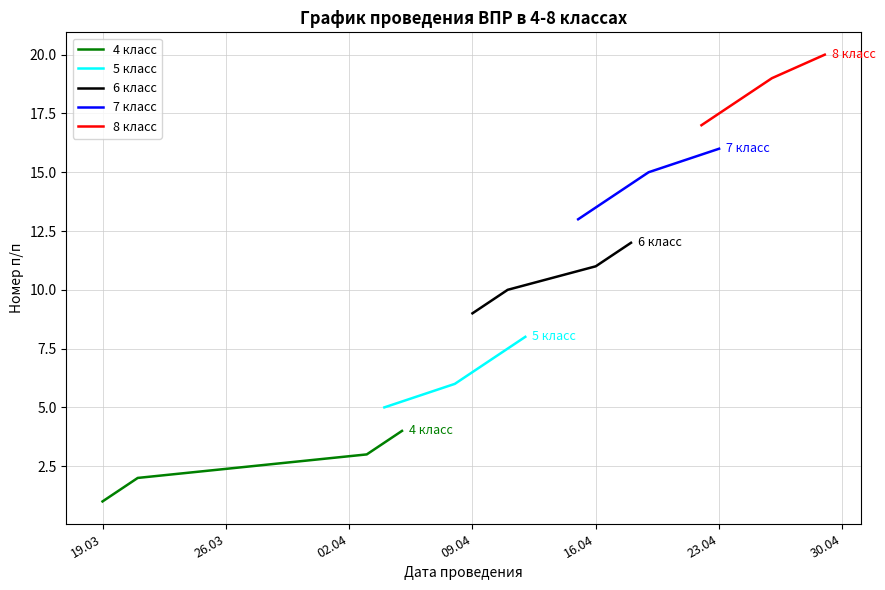

Count the 8 класс values in the range 18 to 20.

3